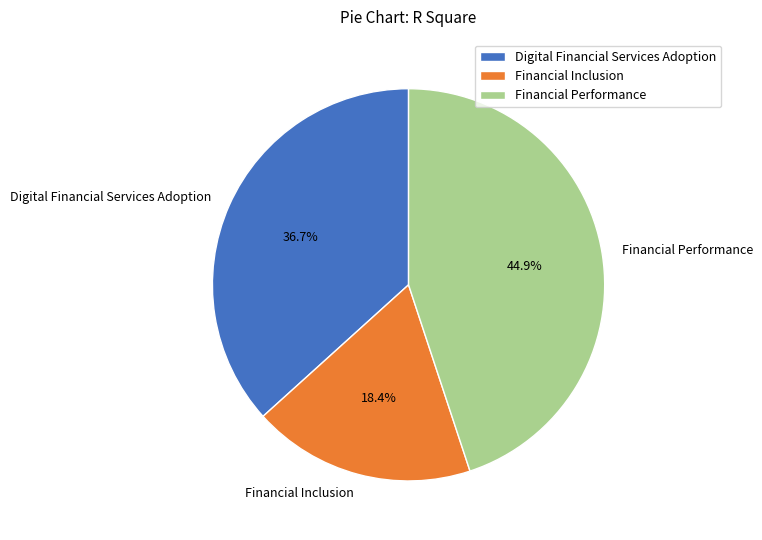

To the nearest percent, what is the average slice percentage?

33%